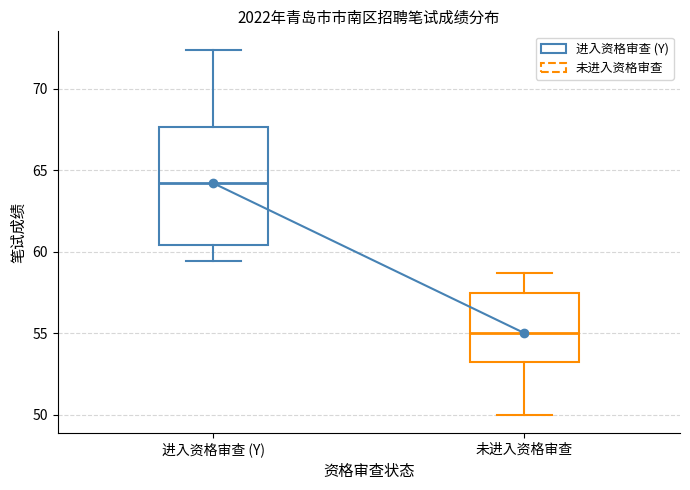

Reading left to right, transcribe this box plot: for each box, give where its median line is, the range the box spans, and where its two whiskers end, as read against the y-axis. The values are not printed on the chart, so give them approximately, as read against the axis.

进入资格审查 (Y): median 64.0, box 60.5 to 67.5, whiskers 59.5 to 72.5
未进入资格审查: median 55.0, box 53.5 to 57.5, whiskers 50.0 to 58.5